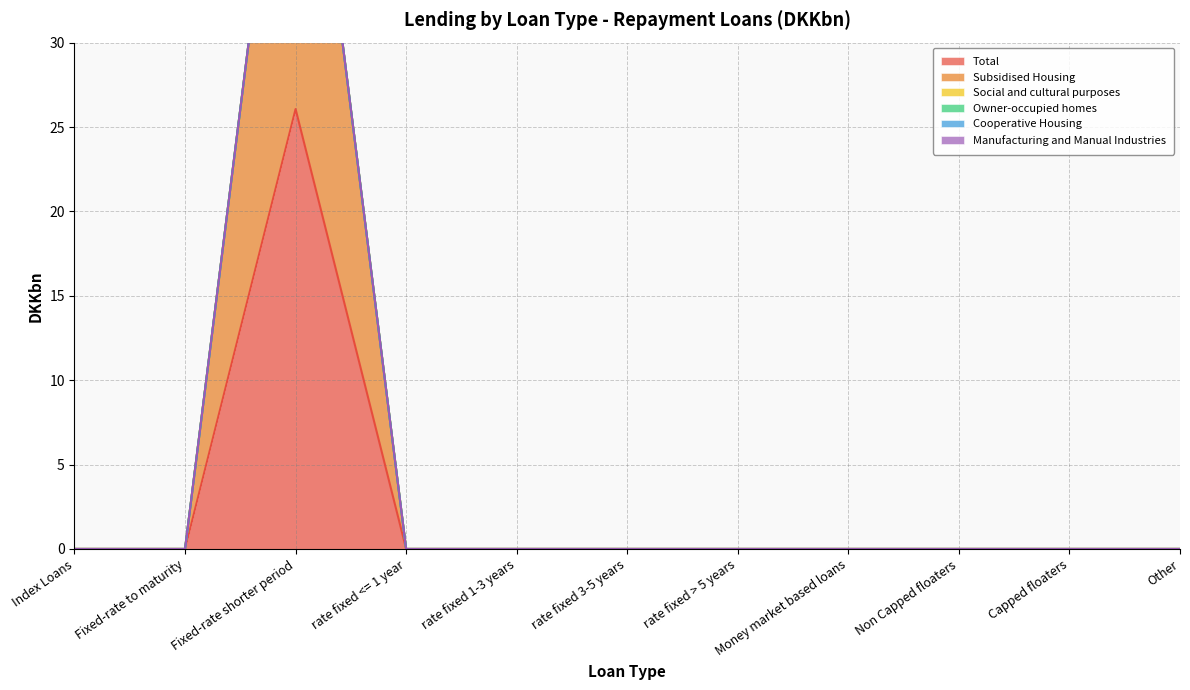

Which series has the widest spread of values?

Social and cultural purposes